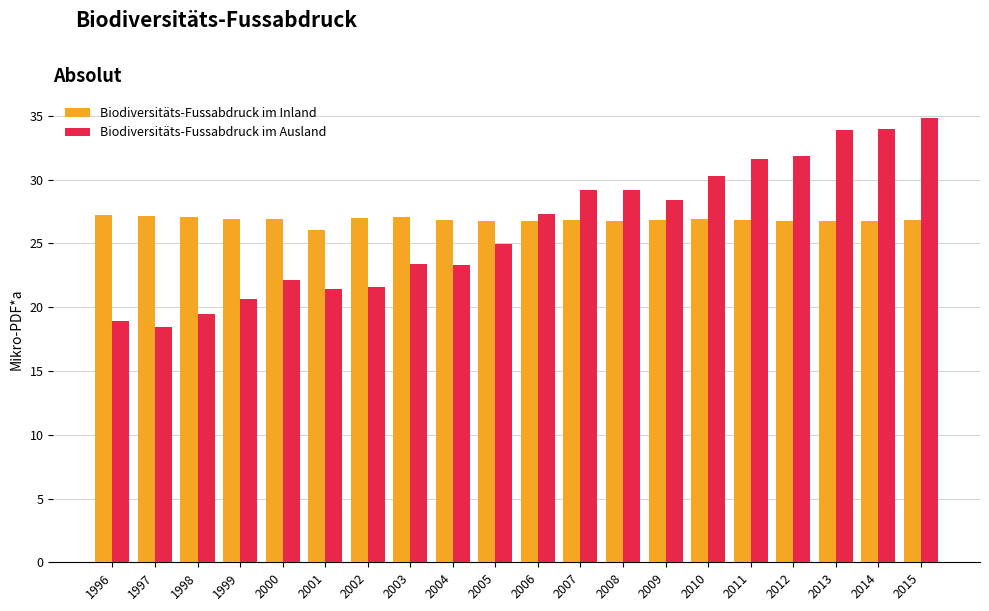

List the series in order of their peak value, lowest first.

Biodiversitäts-Fussabdruck im Inland, Biodiversitäts-Fussabdruck im Ausland